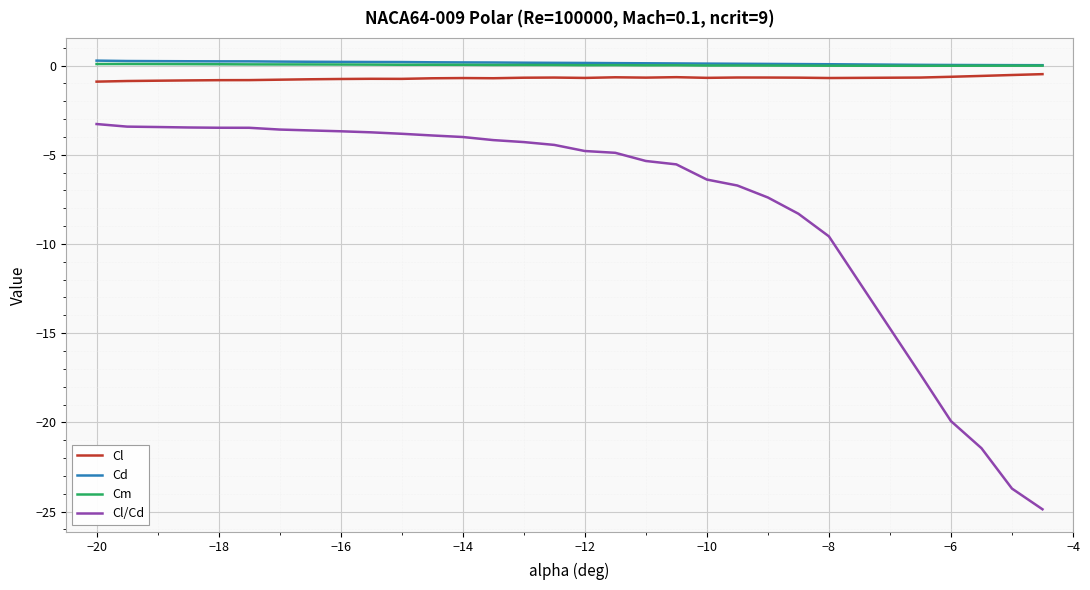

Which series has the widest spread of values?

Cl/Cd